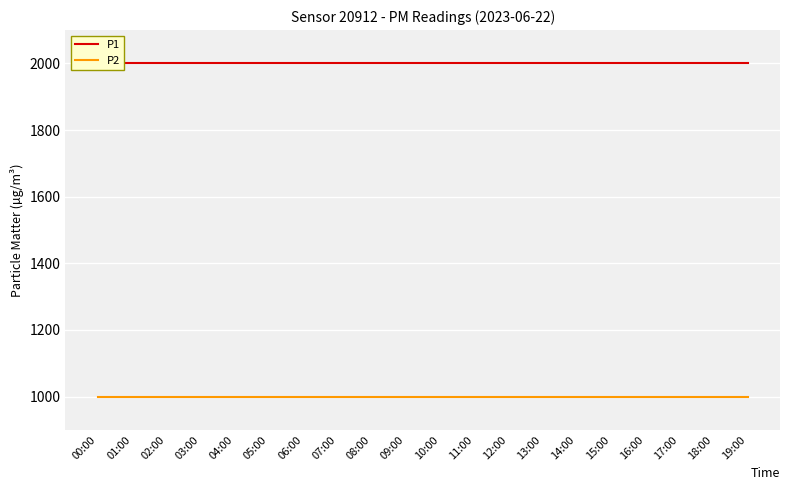

Between 06:00 and 10:00, which series saw the biggest shift?

P1